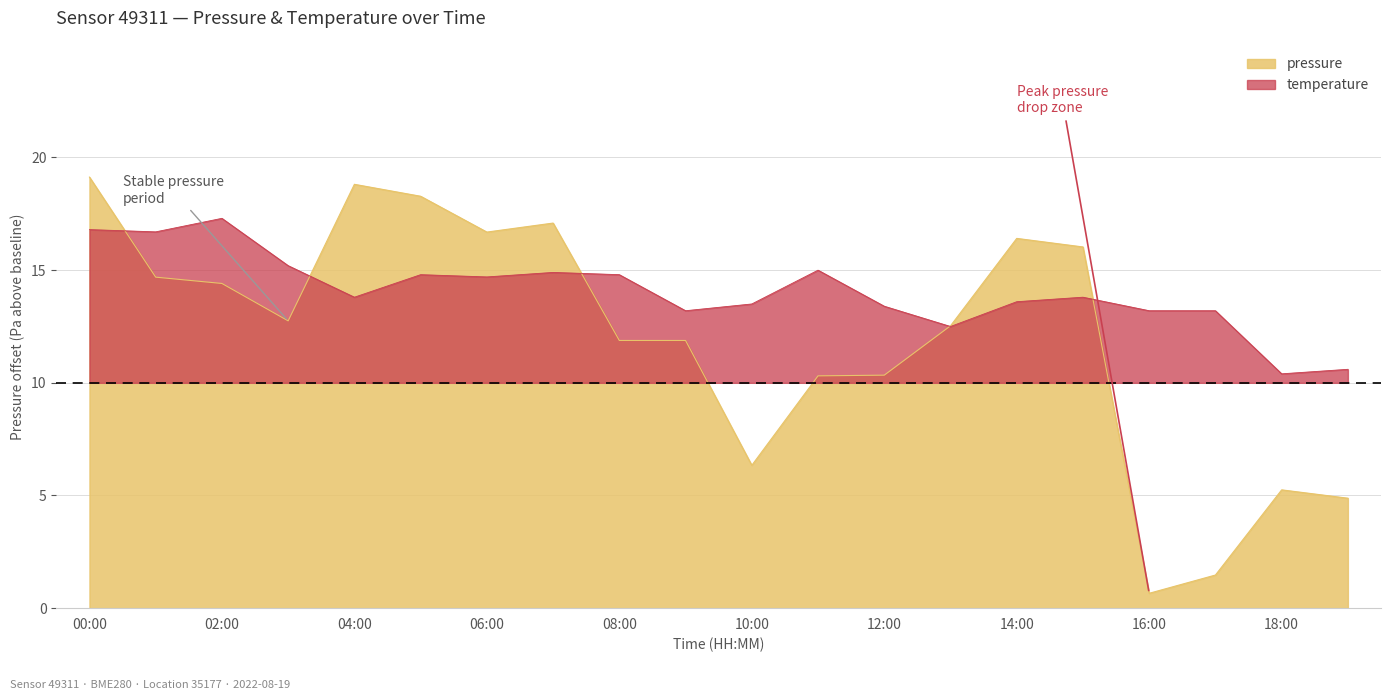

At which category is the sum across all series the highest?

00:00